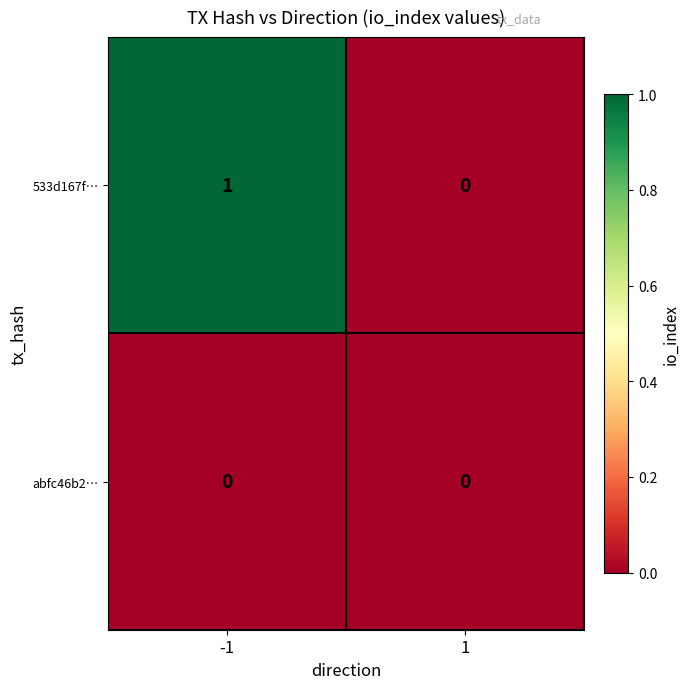

Reading right to left, list all the values displayed in this chart.

533d167f…: 1=0	-1=1
abfc46b2…: 1=0	-1=0